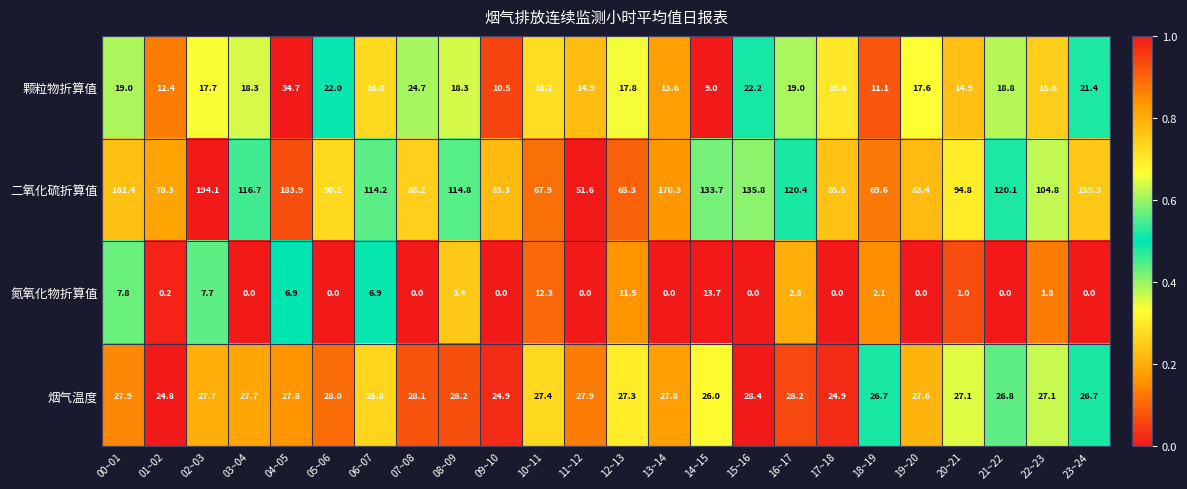

Which label corresponds to the largest value in the chart?

02~03